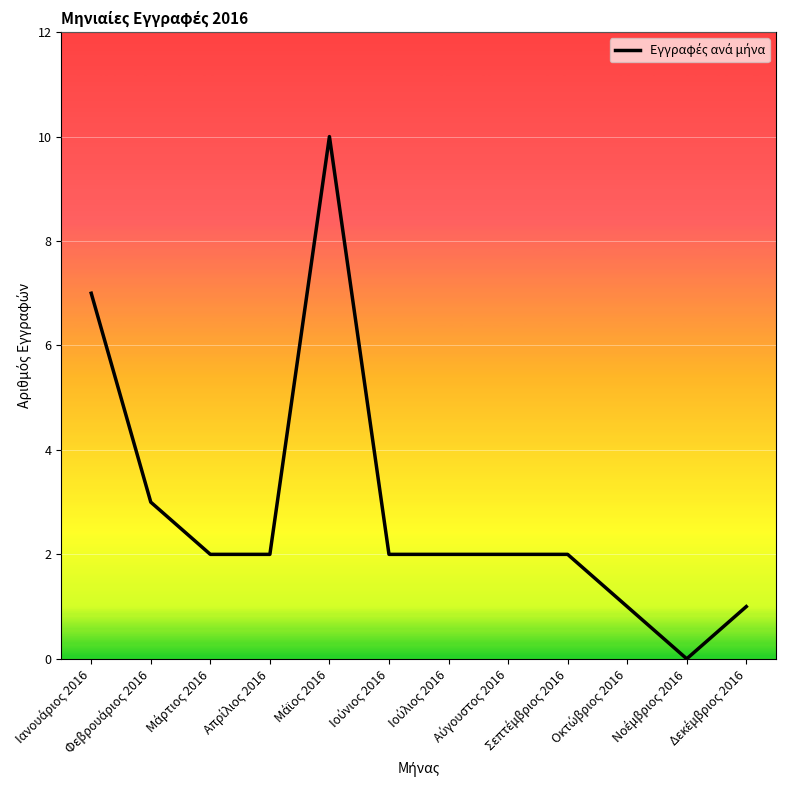

What is the sum of all values?

34